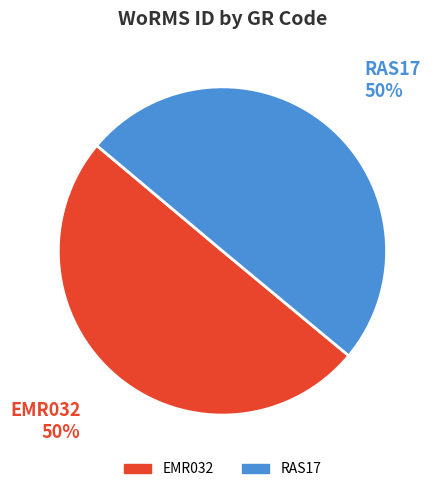

Do RAS17 and EMR032 together represent more than half of the pie?

Yes